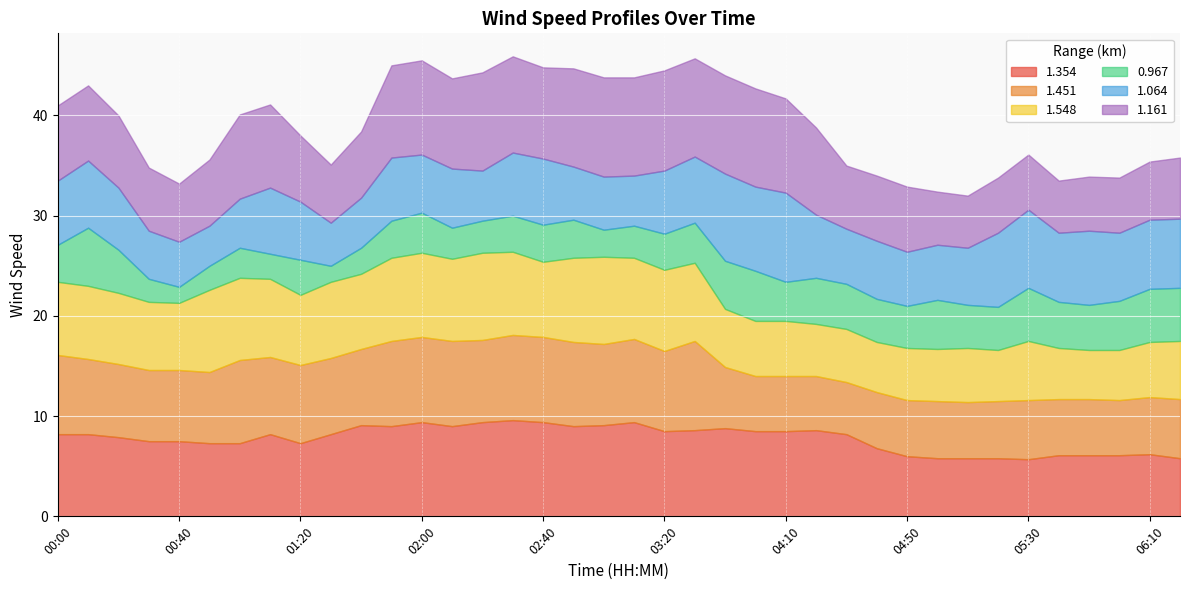

At which category is the sum across all series the highest?

02:30